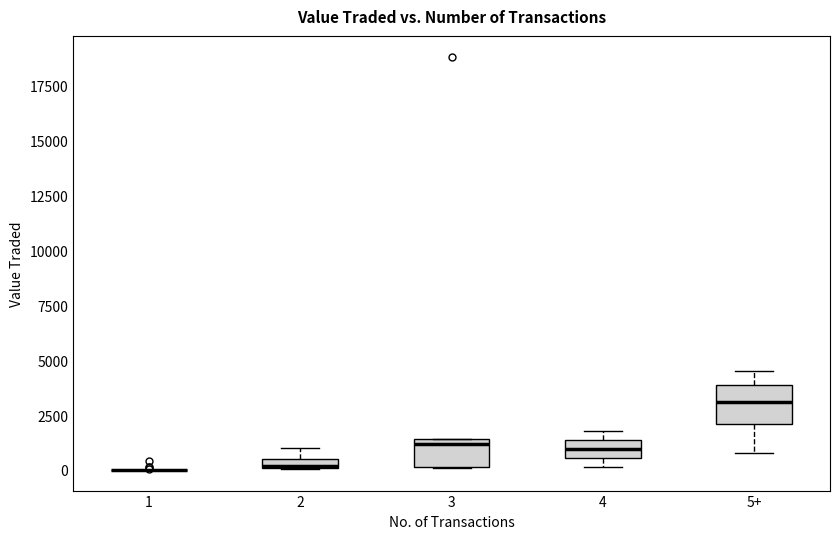

Where is the upper edge of the box for 5+ on the y-axis? The values are not printed on the chart, so give them approximately, as read against the axis.

4000